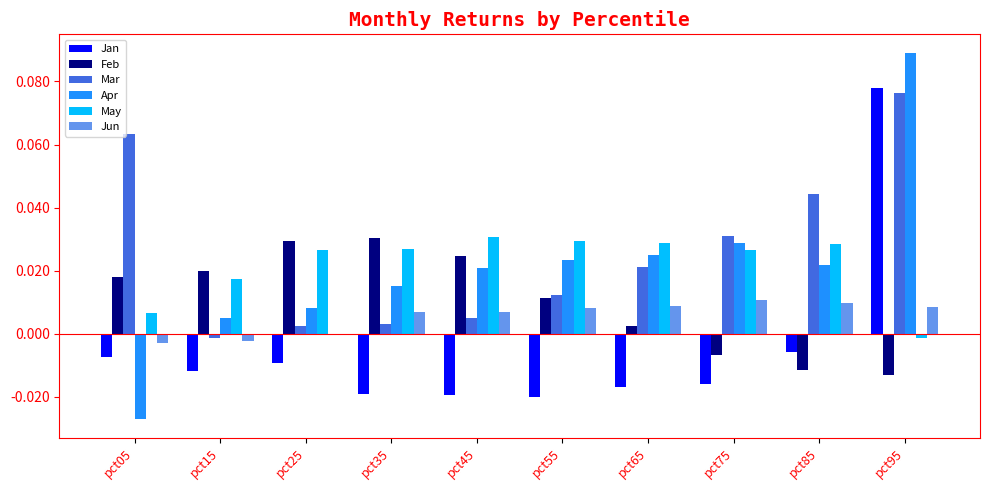

Is the value of Feb at pct65 greater than the value of Jun at pct55?

No